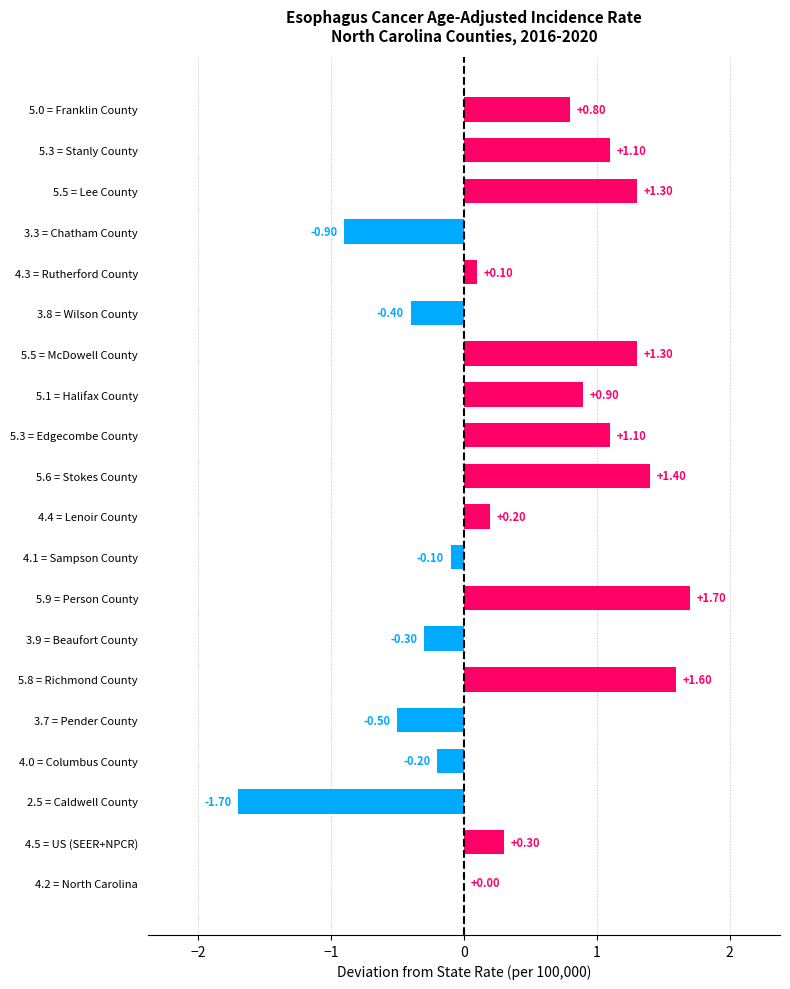

What is the sum of all values?

7.7